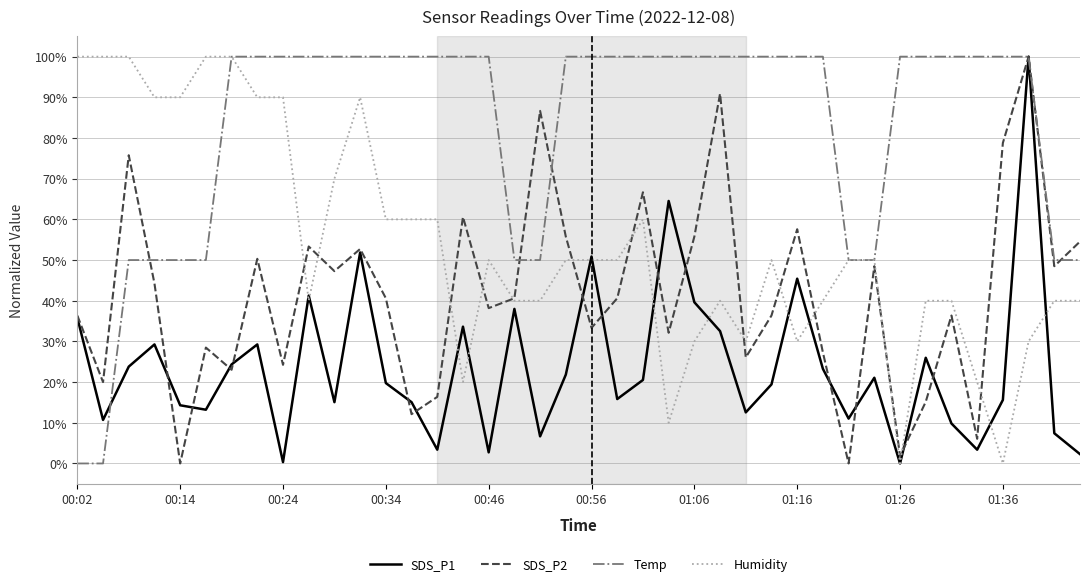

How many values in the SDS_P2 series exceed 40?

21